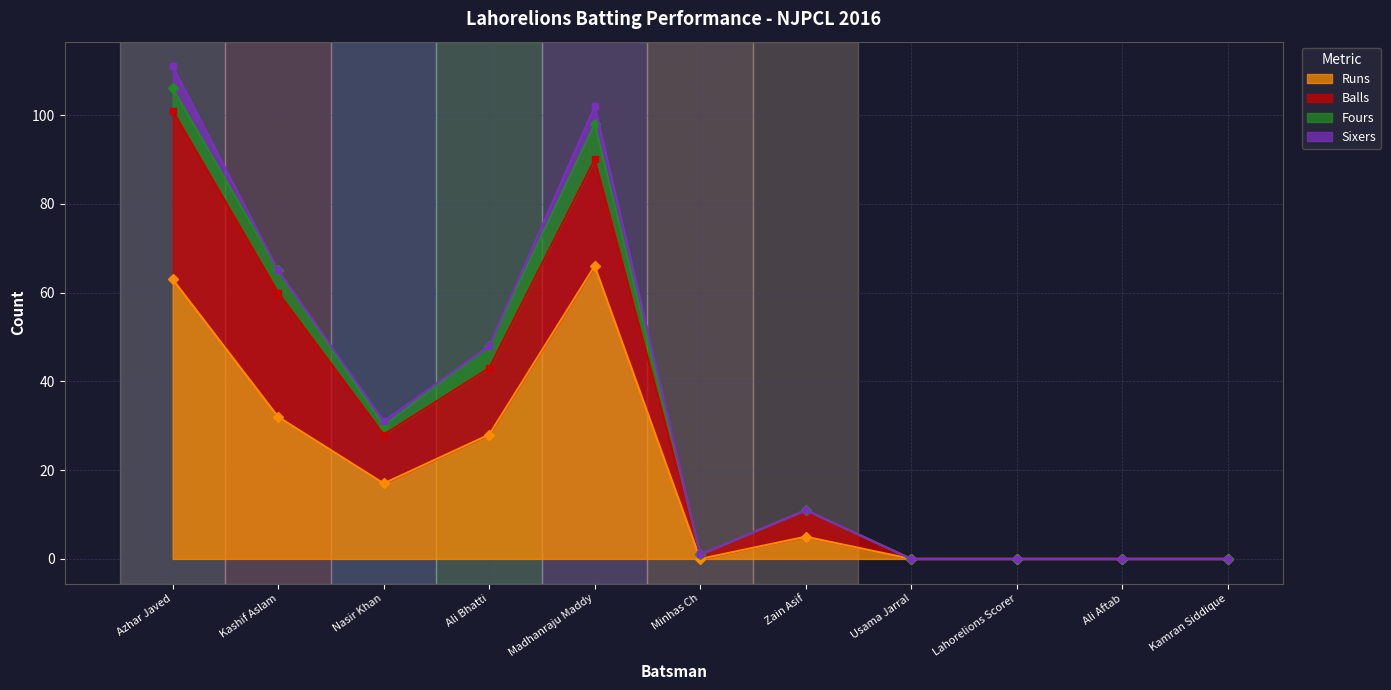

How many data points does each series have?

11